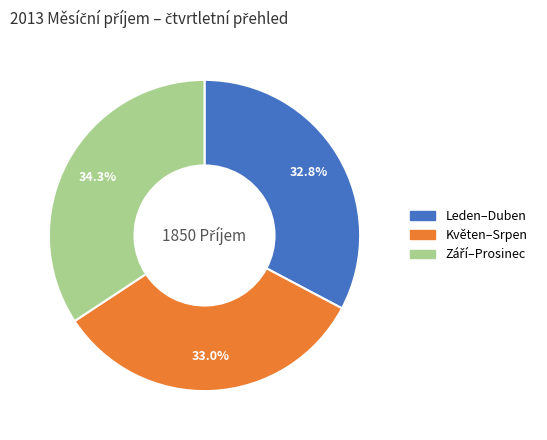

Is there a majority slice in this chart?

No